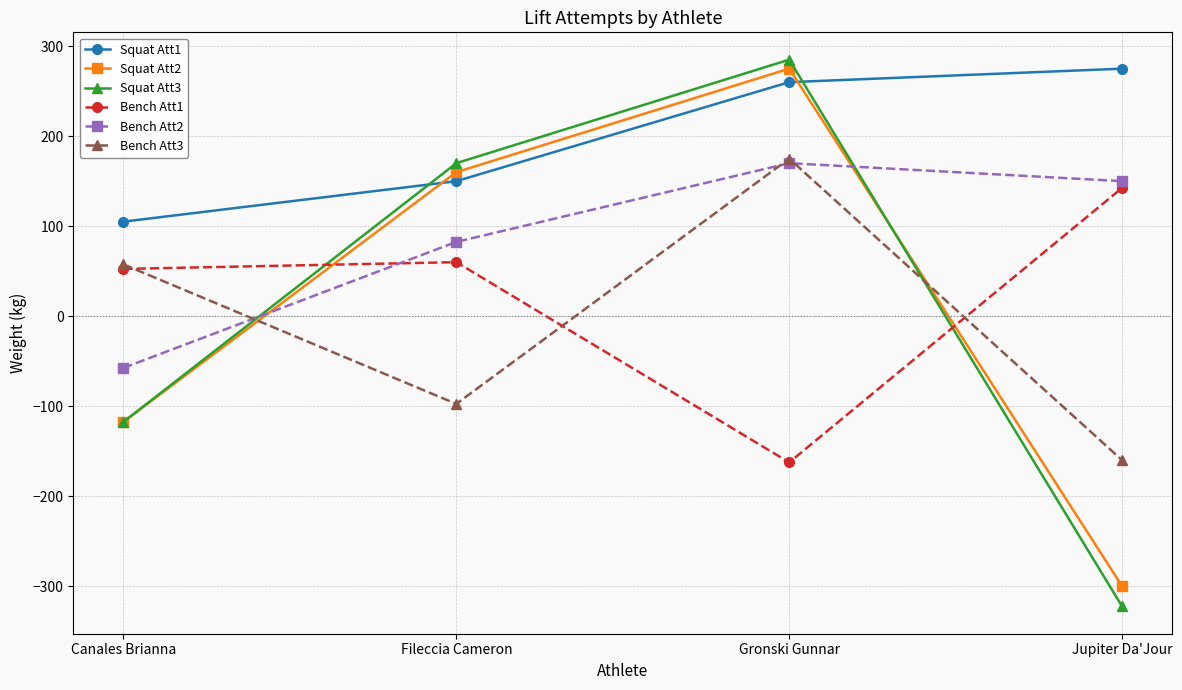

True or false: Squat Att3 has a value of -117.5 at Canales Brianna.

True